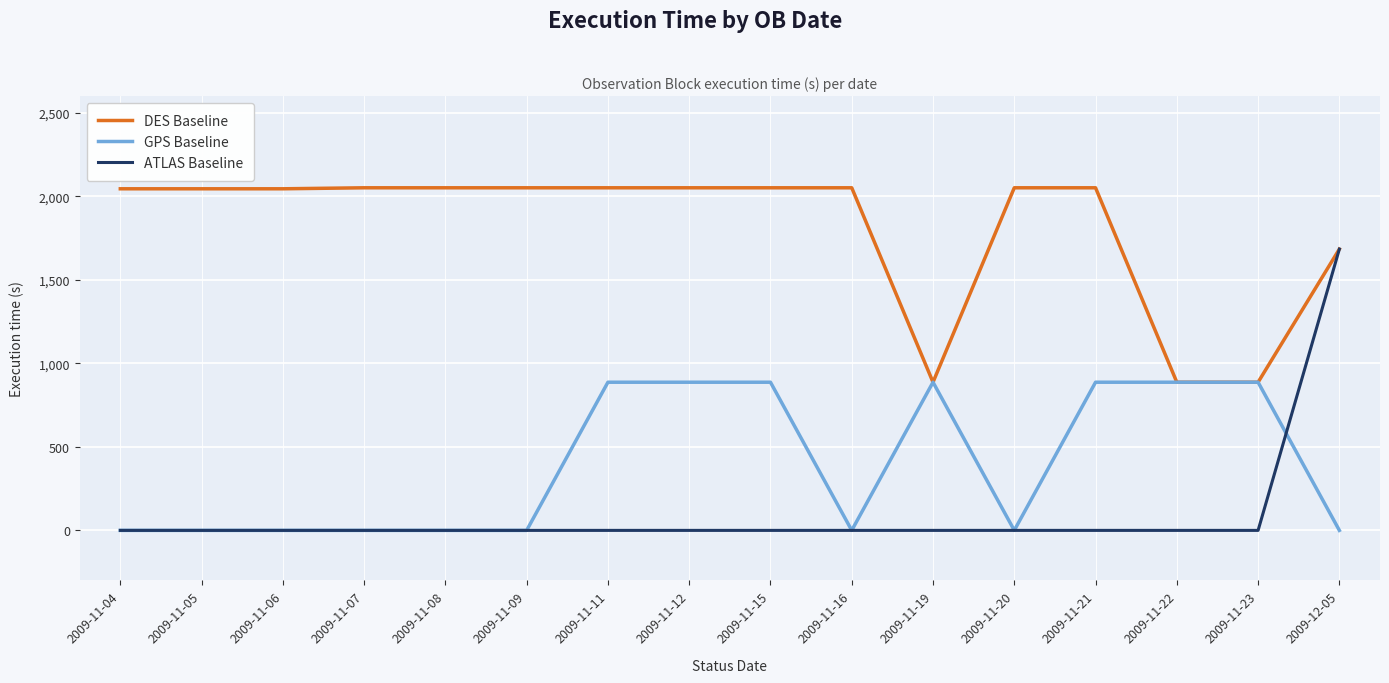

True or false: GPS Baseline has more than 0 points higher than both neighbors.

True